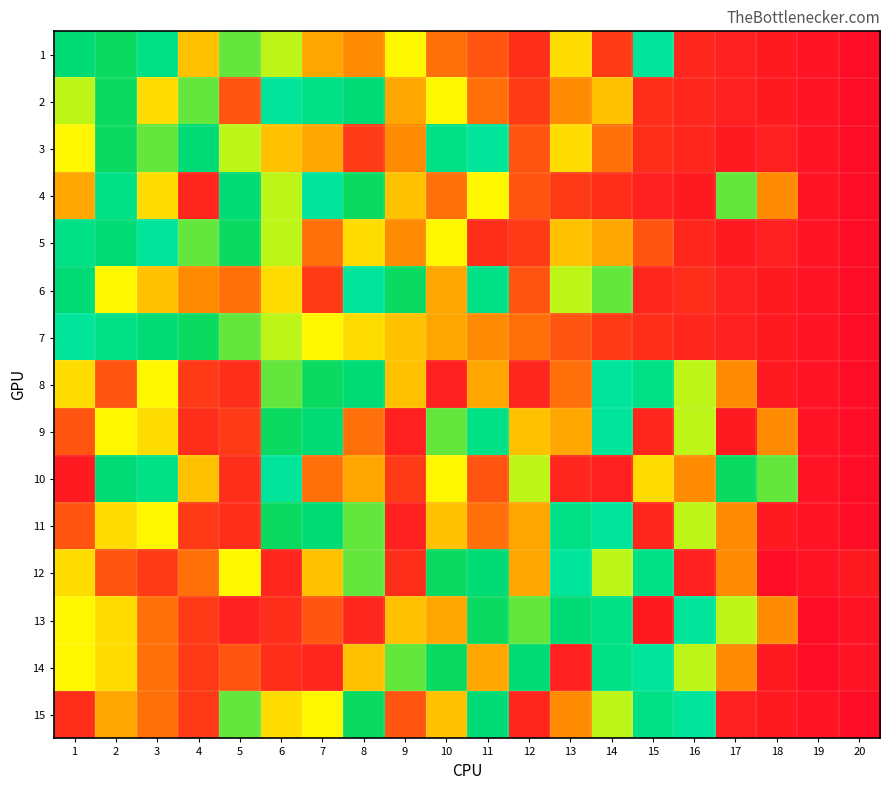

Rank the series at 20 from highest to lowest value.

1, 2, 3, 4, 5, 6, 7, 8, 9, 10, 11, 15, 13, 14, 12